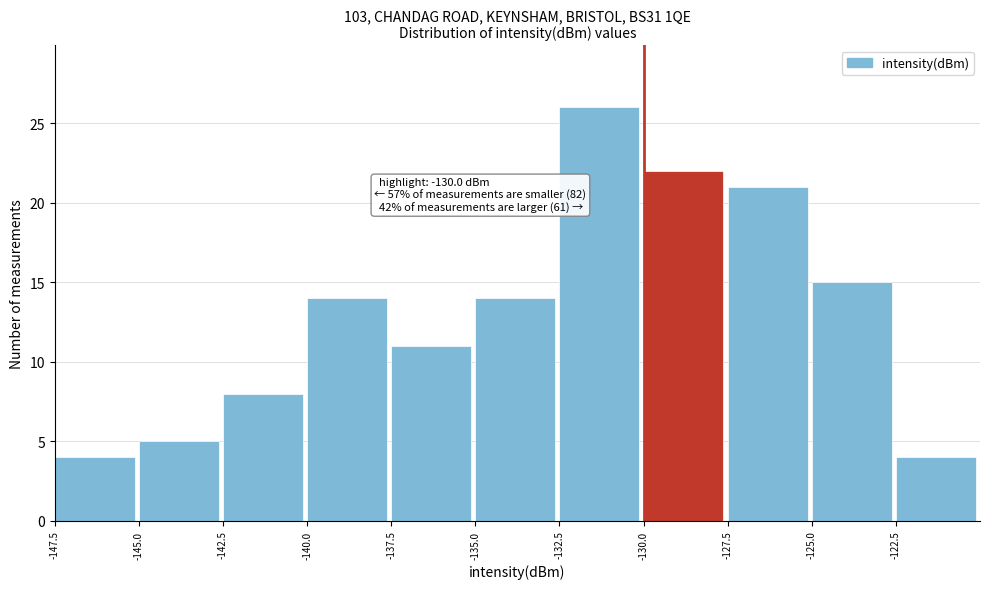

Over which range of the x-axis is the bar tallest?

-132.5 to -130.0